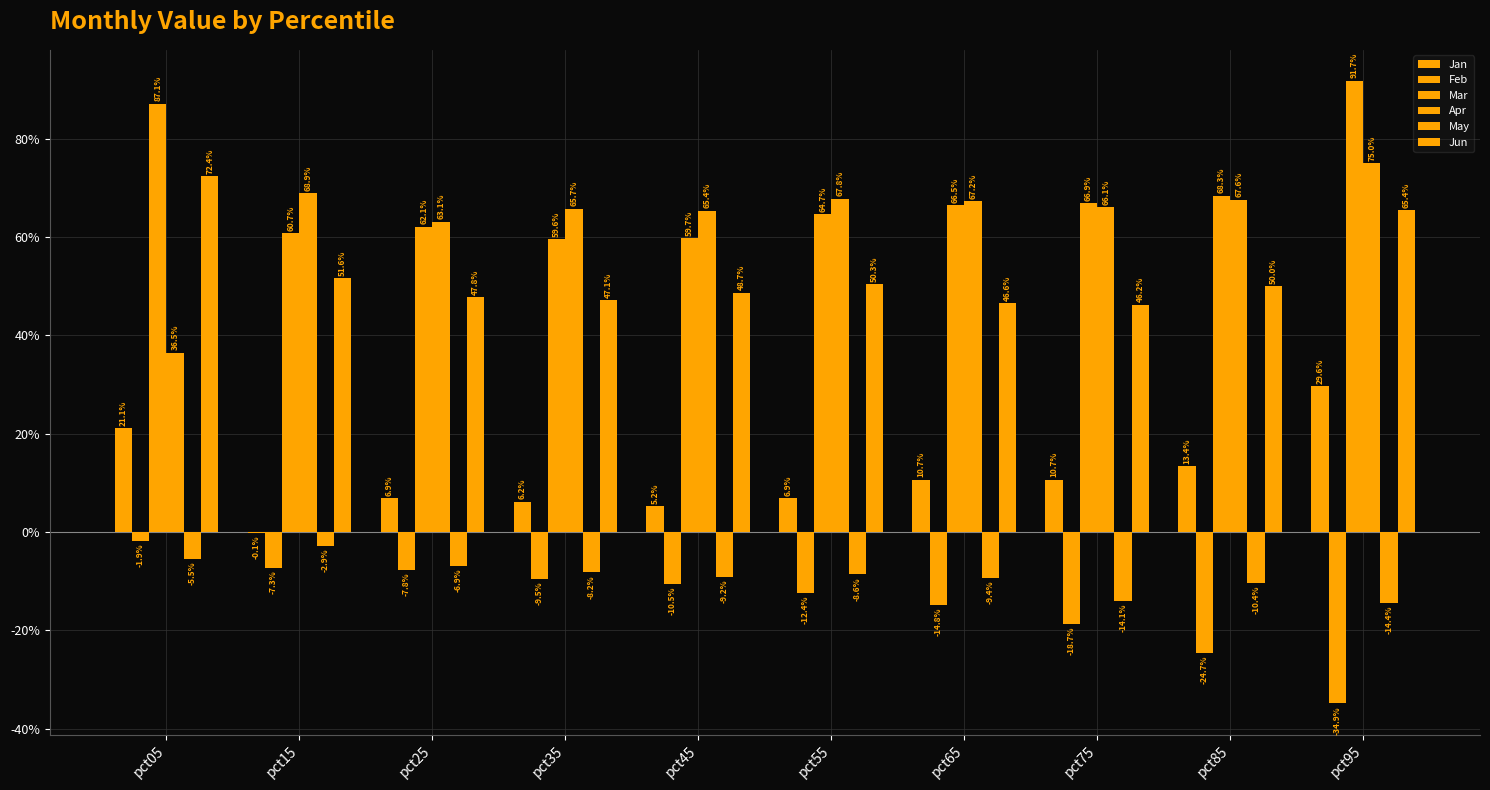

What is the difference between the May values at pct75 and pct15?

0.1